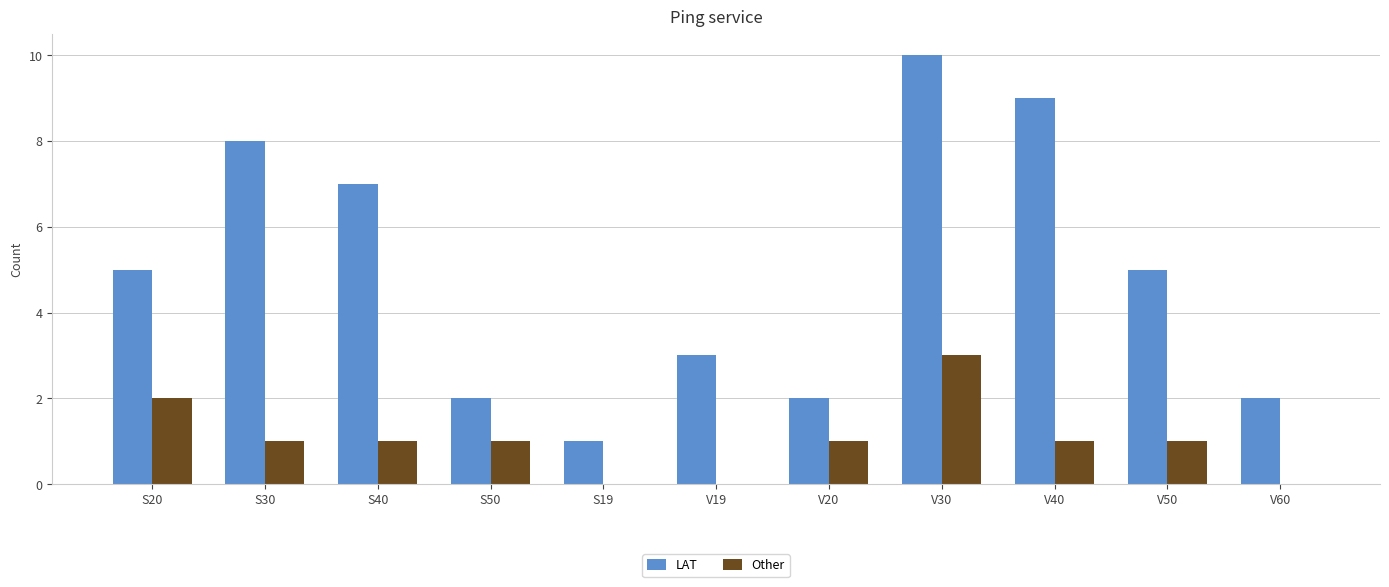

How many Other values are between 0 and 1?

9